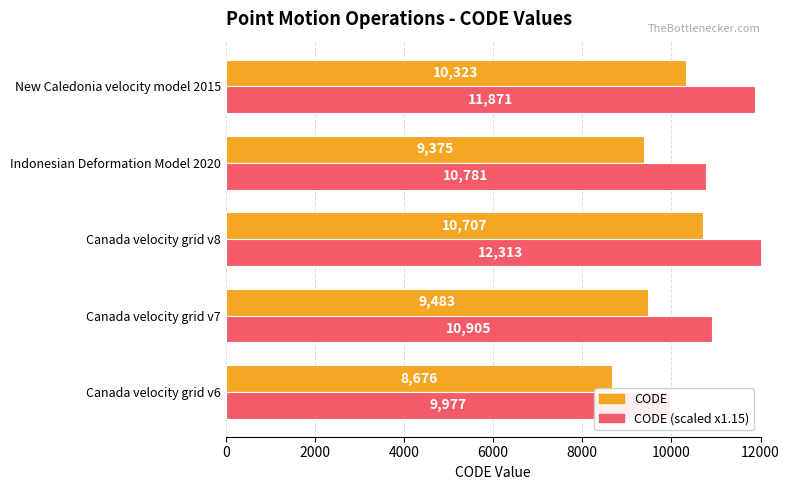

Rank the series by their maximum value, from highest to lowest.

CODE (scaled x1.15), CODE